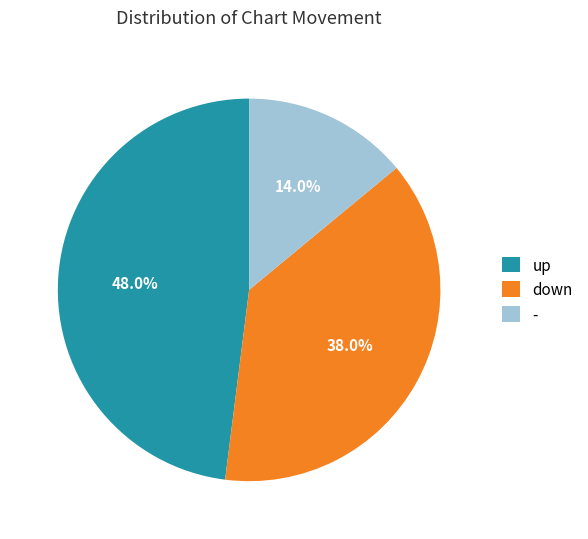

Is it true that - is 14% of the pie?

True